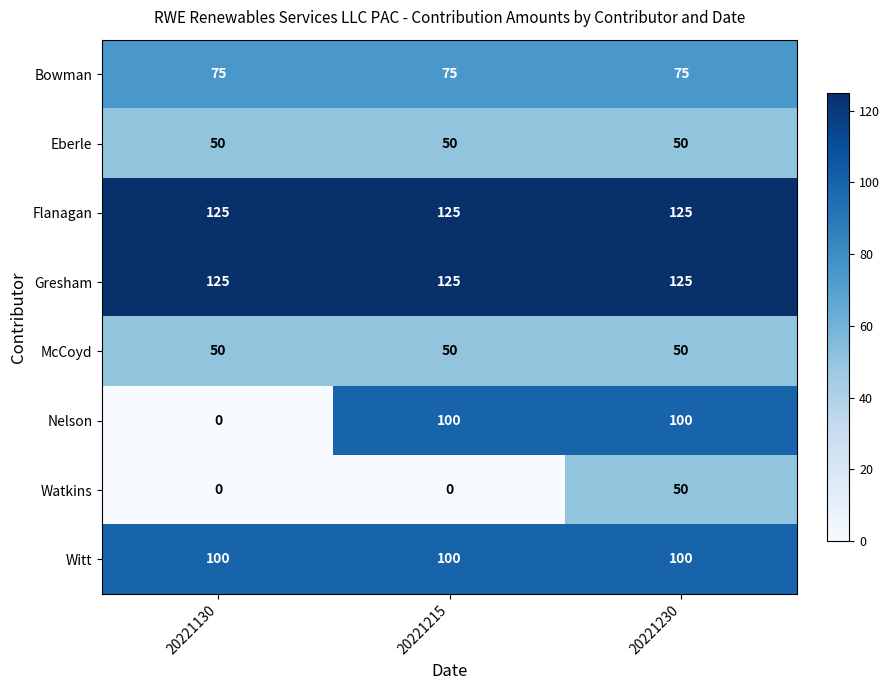

What is the average value of the Flanagan series?

125